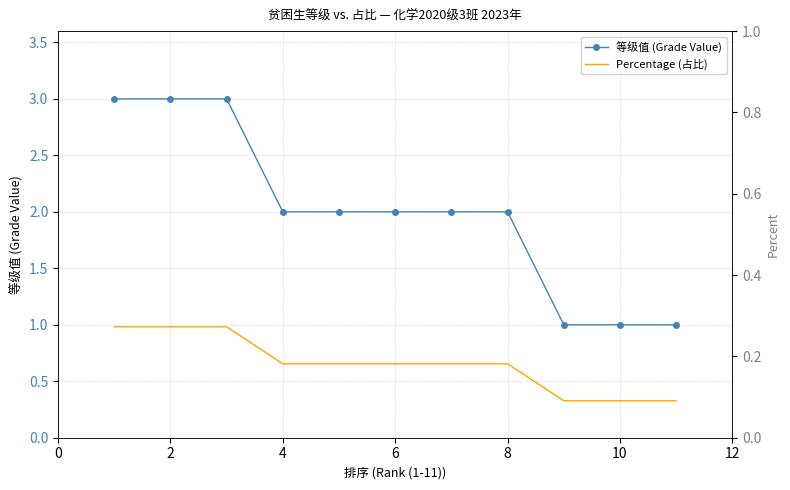

Reading right to left, what are all the values shown in this chart?

等级值 (Grade Value): 1.0	1.0	1.0	2.0	2.0	2.0	2.0	2.0	3.0	3.0	3.0
Percentage (占比): 0.1	0.1	0.1	0.2	0.2	0.2	0.2	0.2	0.3	0.3	0.3